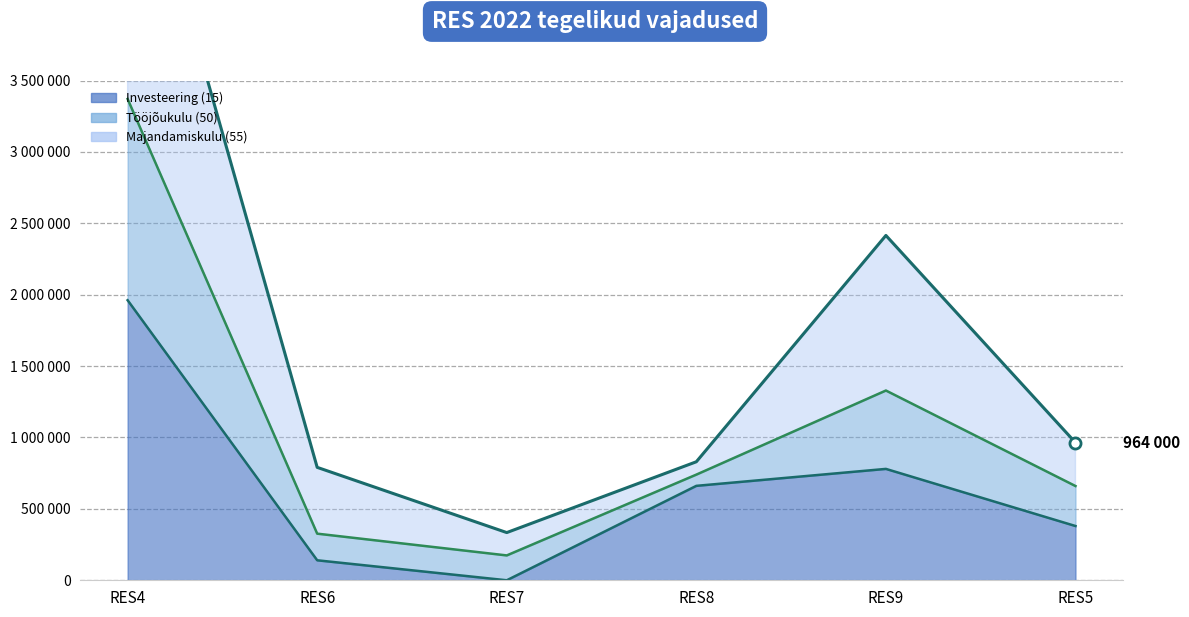

The Tööjõukulu (50) series shows 1655123 at RES5. True or false?

False